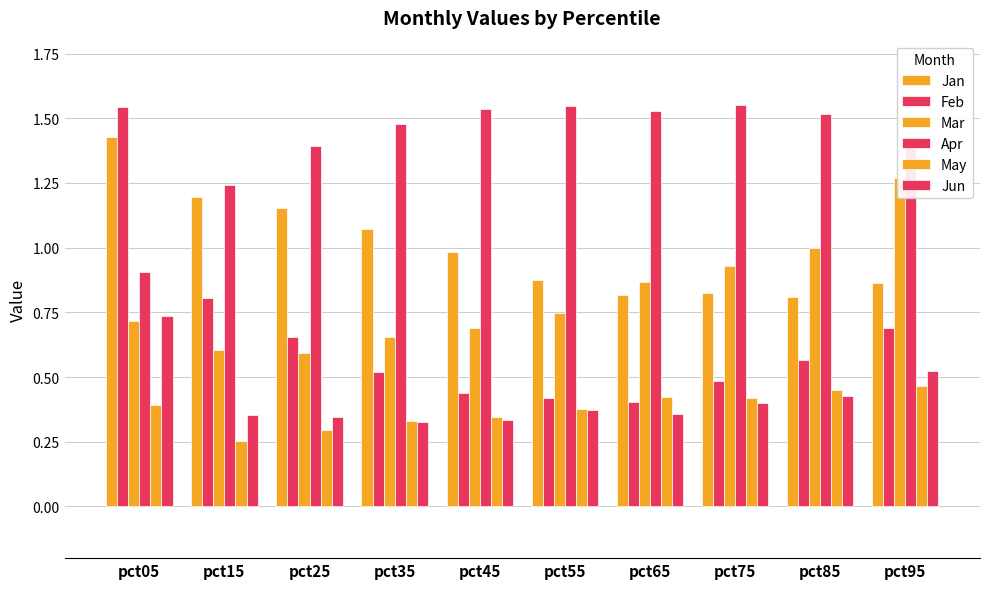

What is the difference between the second highest and second lowest values in the Feb series?

0.4